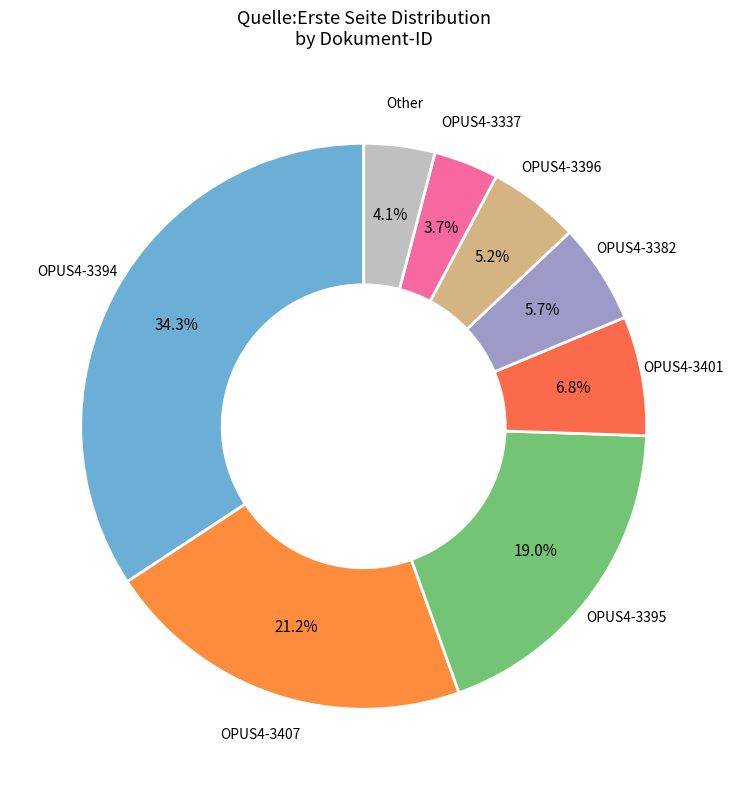

Is there a majority slice in this chart?

No